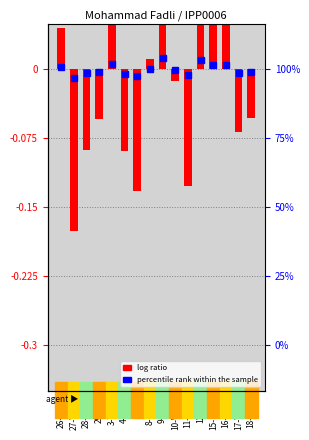

List the labels in order of value, smallest first.

27-Wed, 5-Fri, 11-Thu, 4-Thu, 28-Thu, 17-Wed, 29-Fri, 18-Thu, 10-Wed, 8-Mon, 26-Tue, 15-Mon, 16-Tue, 3-Wed, 12-Fri, 9-Tue